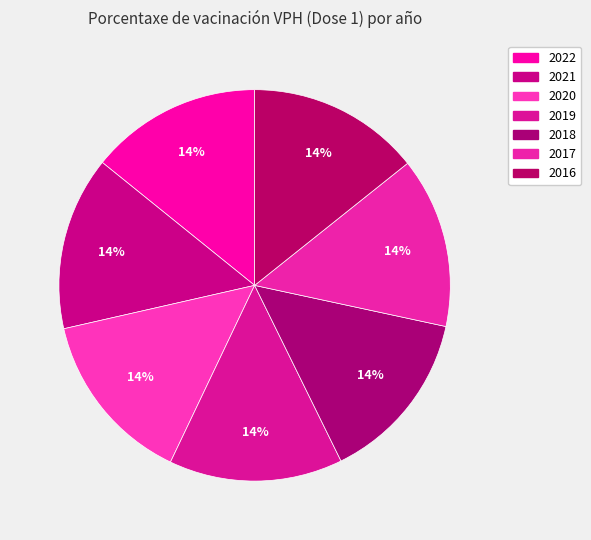

The 2019 slice represents 14% of the pie. True or false?

True